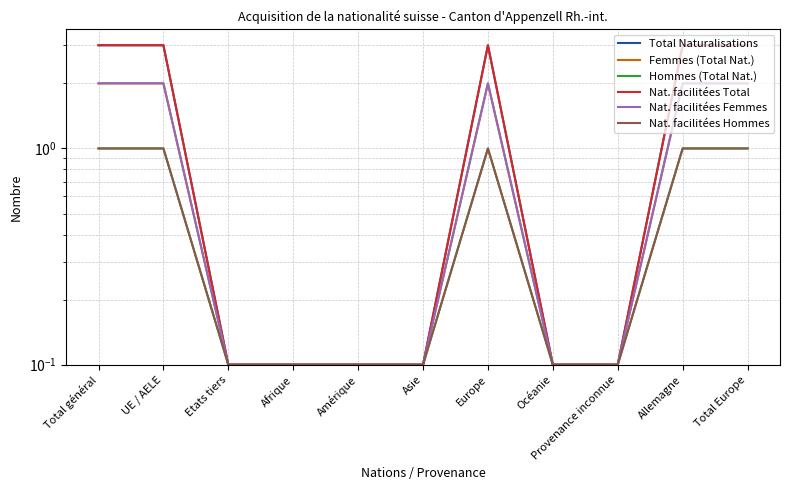

What is the maximum value shown in the chart?

3.0